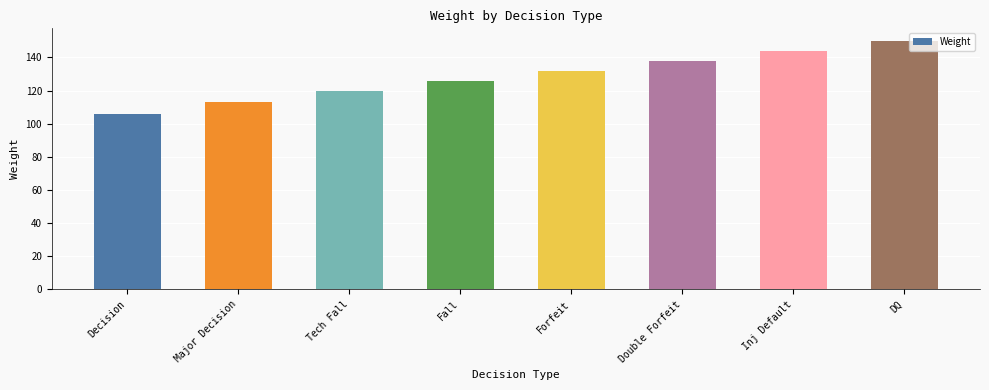

What position from the right is Decision?

8